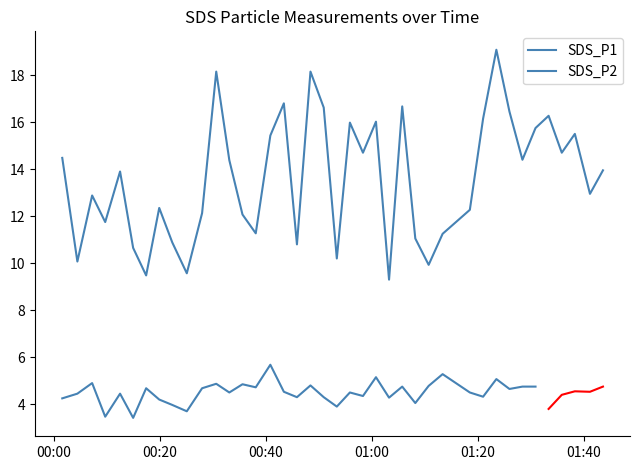

How many interior local valleys (lower than both neighbors) does the data have?

13